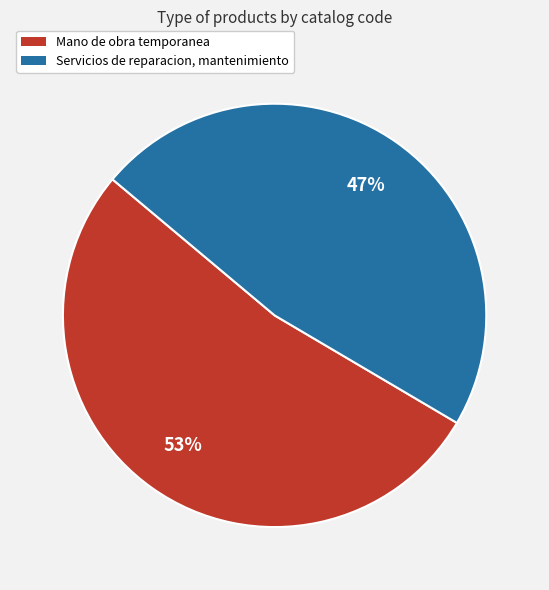

What is the majority slice?

Mano de obra temporanea